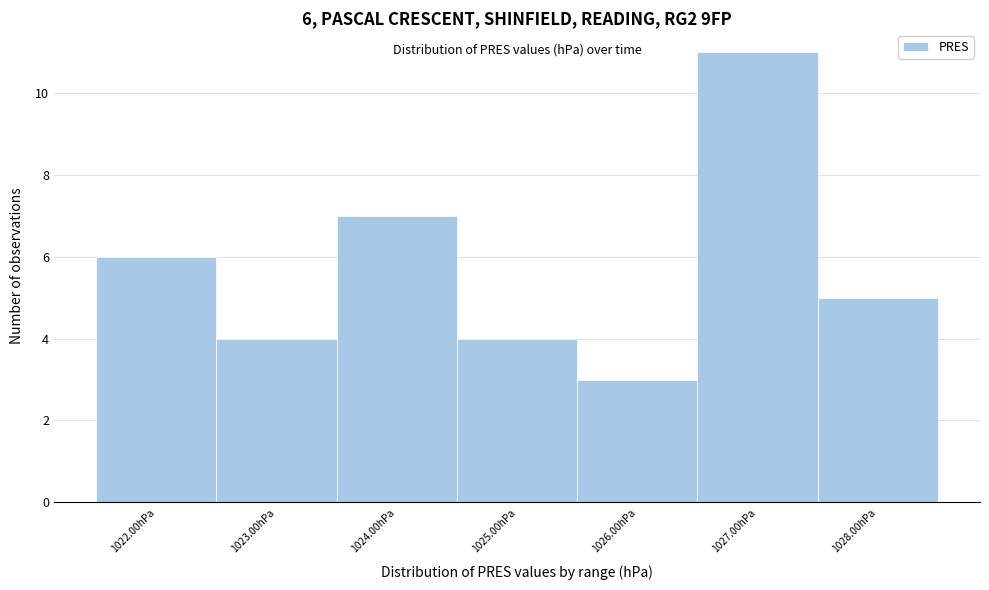

Reading left to right, extract all data points from this chart.

1022.00hPa=6	1023.00hPa=4	1024.00hPa=7	1025.00hPa=4	1026.00hPa=3	1027.00hPa=11	1028.00hPa=5